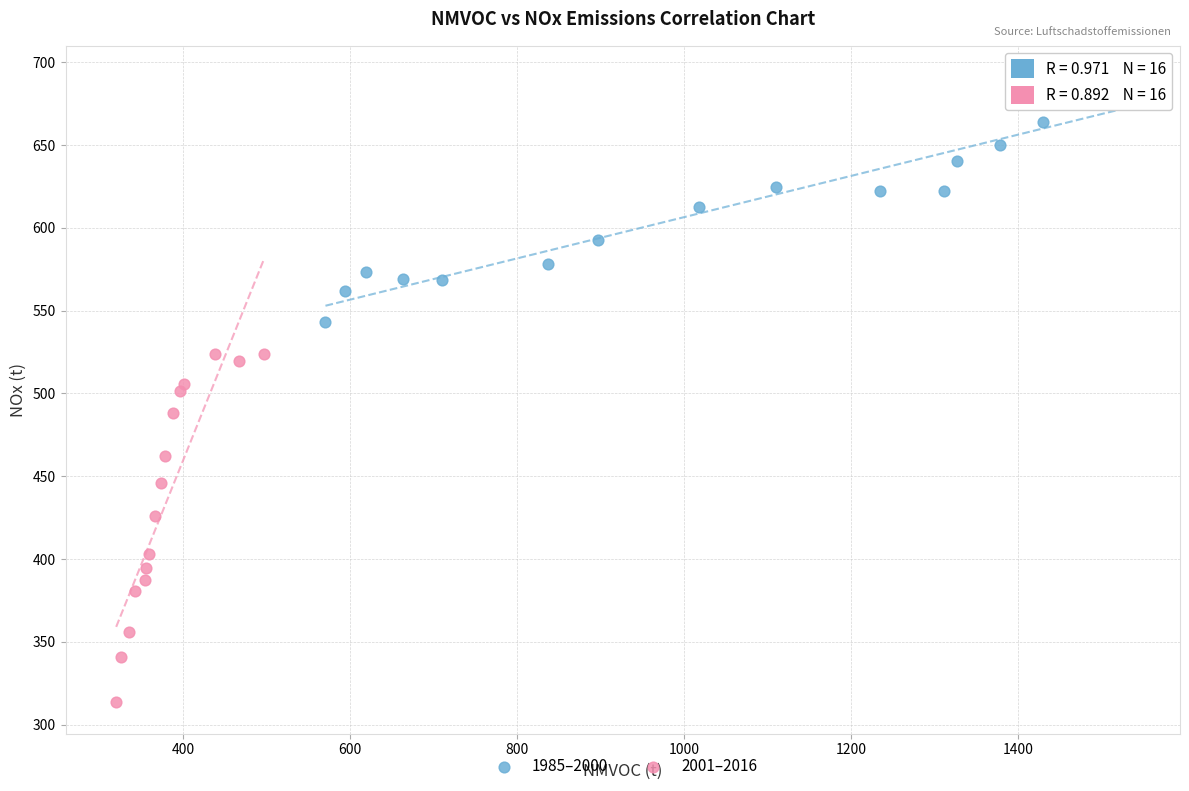

What are all the series names shown in the legend?

1985–2000, 2001–2016